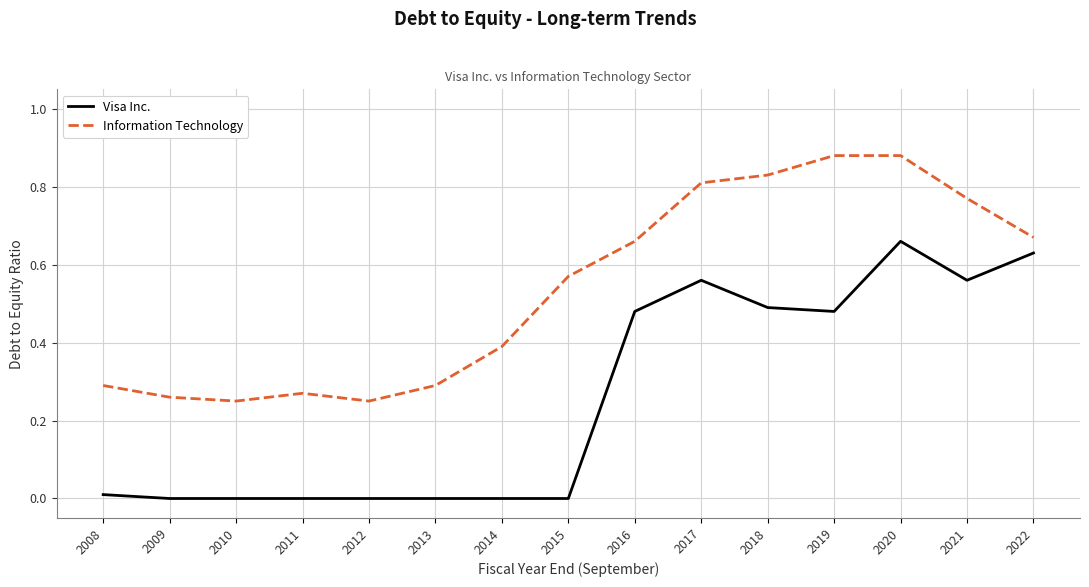

Which category has the highest value in the Visa Inc. series?

2020